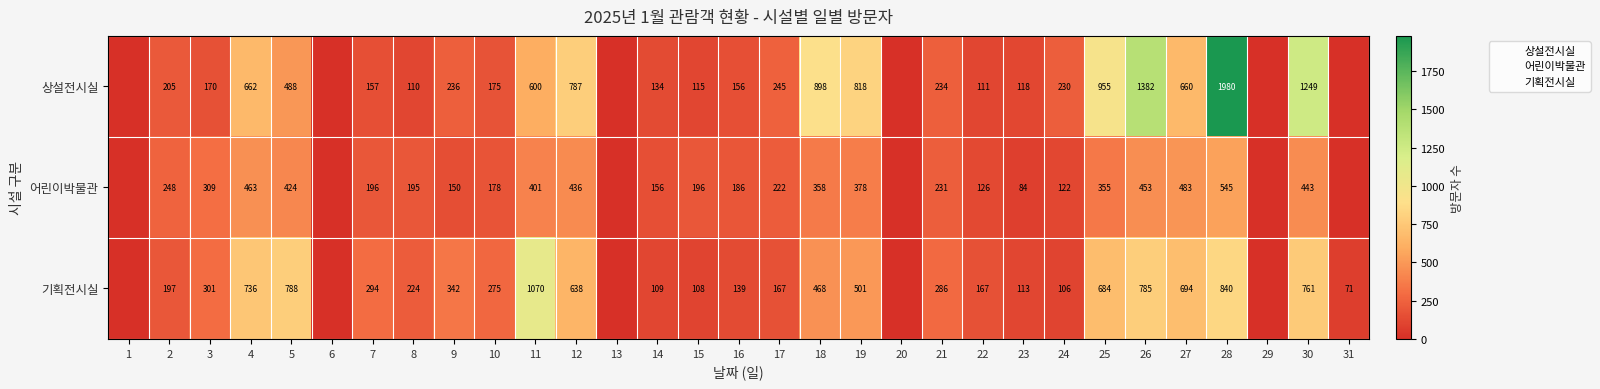

At which category does the chart reach its peak across all series?

28